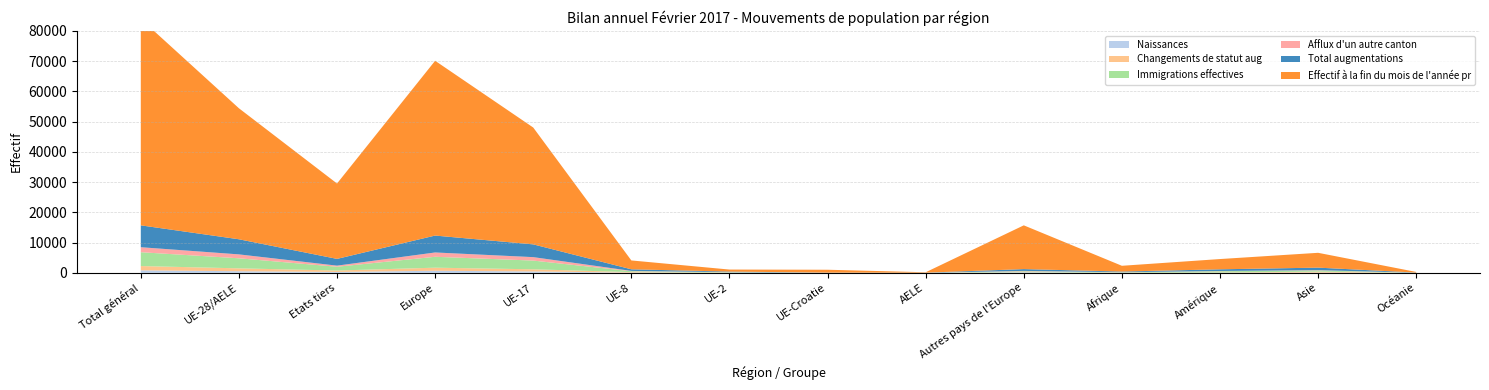

Reading left to right, extract all data points from this chart.

Total augmentations: Total général=7228	UE-28/AELE=4996	Etats tiers=2232	Europe=5586	UE-17=4219	UE-8=528	UE-2=192	UE-Croatie=30	AELE=27	Autres pays de l'Europe=590	Afrique=211	Amérique=554	Asie=835	Océanie=36
Afflux d'un autre canton: Total général=1653	UE-28/AELE=1291	Etats tiers=362	Europe=1425	UE-17=1141	UE-8=113	UE-2=26	UE-Croatie=8	AELE=3	Autres pays de l'Europe=134	Afrique=37	Amérique=74	Asie=110	Océanie=4
Effectif à la fin du mois de l'année pr: Total général=68244	UE-28/AELE=43320	Etats tiers=24924	Europe=57793	UE-17=38632	UE-8=2932	UE-2=674	UE-Croatie=953	AELE=129	Autres pays de l'Europe=14473	Afrique=1909	Amérique=3395	Asie=4902	Océanie=209
Immigrations effectives: Total général=4576	UE-28/AELE=3326	Etats tiers=1250	Europe=3611	UE-17=2884	UE-8=287	UE-2=117	UE-Croatie=19	AELE=19	Autres pays de l'Europe=285	Afrique=117	Amérique=429	Asie=382	Océanie=33
Changements de statut aug: Total général=1426	UE-28/AELE=950	Etats tiers=476	Europe=1012	UE-17=709	UE-8=178	UE-2=57	UE-Croatie=0	AELE=6	Autres pays de l'Europe=62	Afrique=23	Amérique=75	Asie=313	Océanie=2
Naissances: Total général=812	UE-28/AELE=528	Etats tiers=284	Europe=682	UE-17=454	UE-8=54	UE-2=13	UE-Croatie=6	AELE=1	Autres pays de l'Europe=154	Afrique=28	Amérique=26	Asie=74	Océanie=1